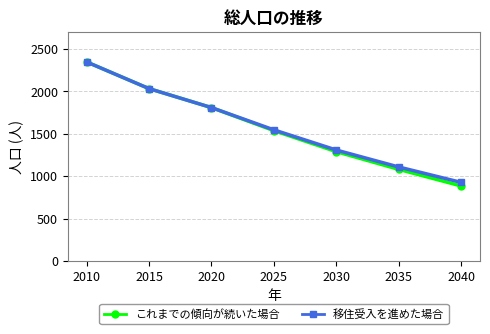

Is it true that これまでの傾向が続いた場合 equals 1649 at 2035?

False